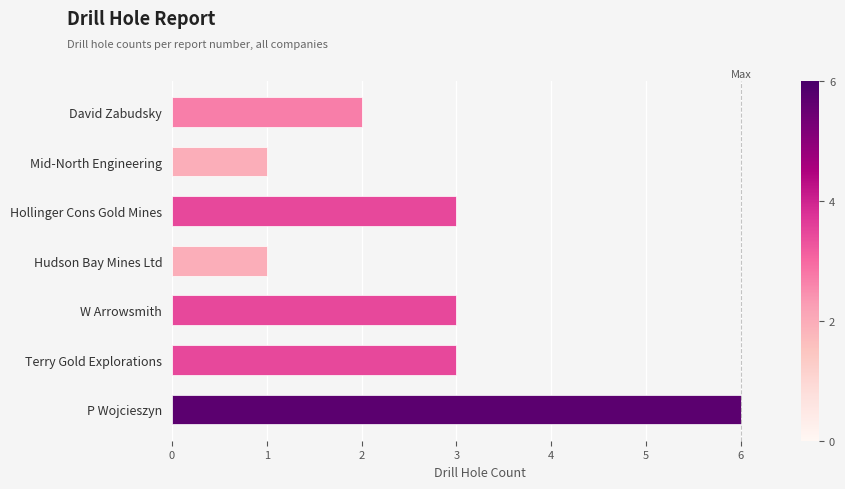

Between Hudson Bay Mines Ltd and Terry Gold Explorations, which is larger?

Terry Gold Explorations